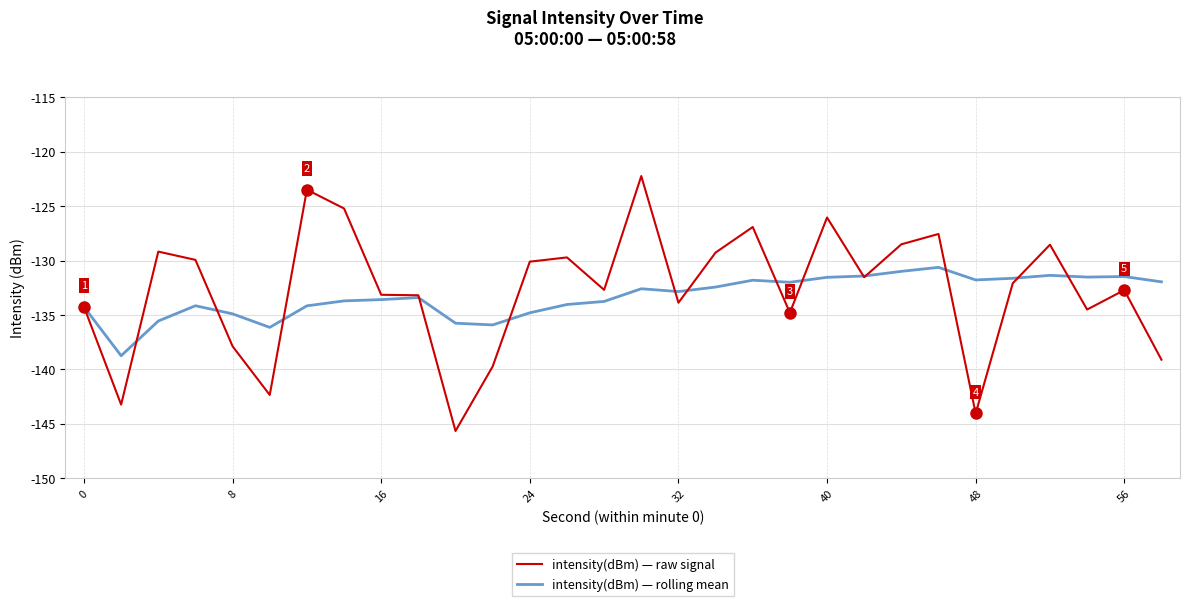

What is the maximum value shown in the chart?

-122.2